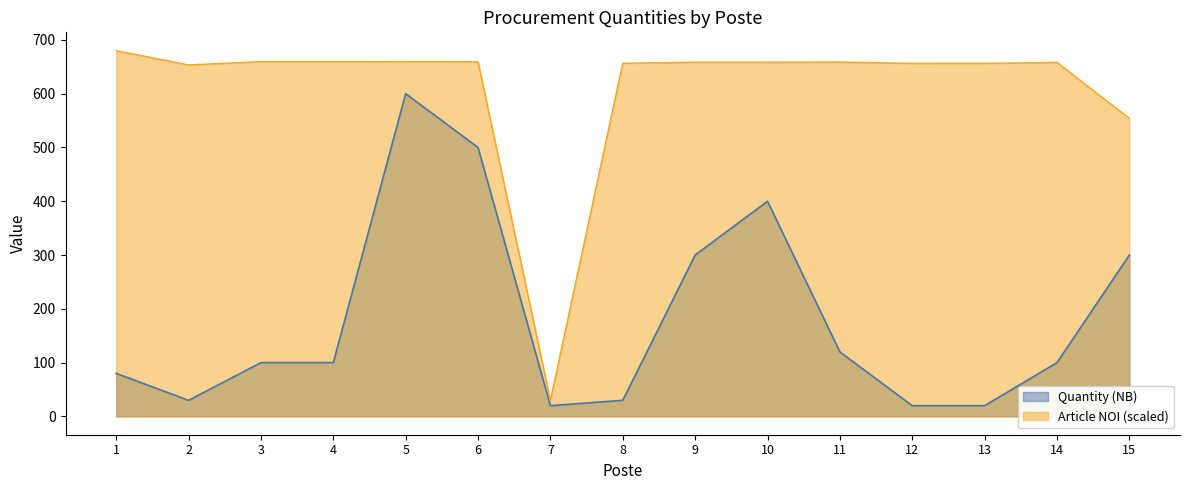

True or false: Article NOI (scaled) and Quantity (NB) intersect in this chart.

False